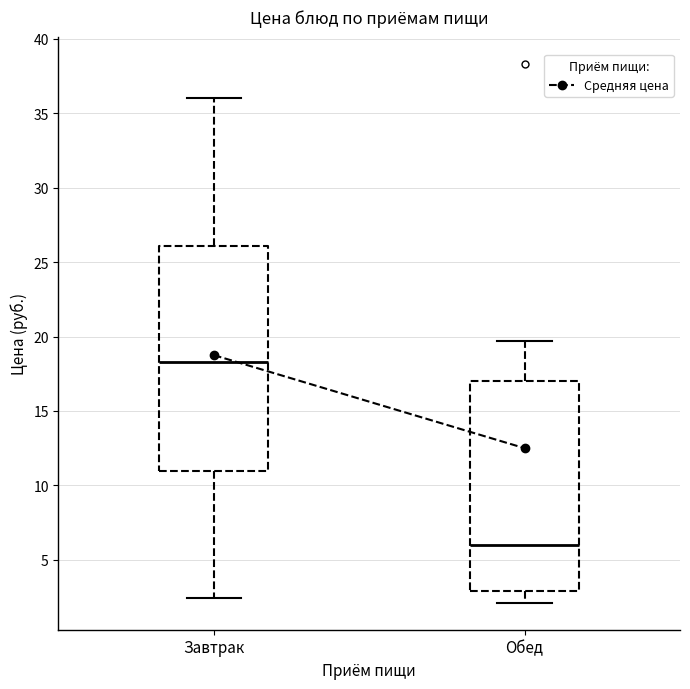

Where does the upper whisker of the box for Обед end on the y-axis? The values are not printed on the chart, so give them approximately, as read against the axis.

19.5